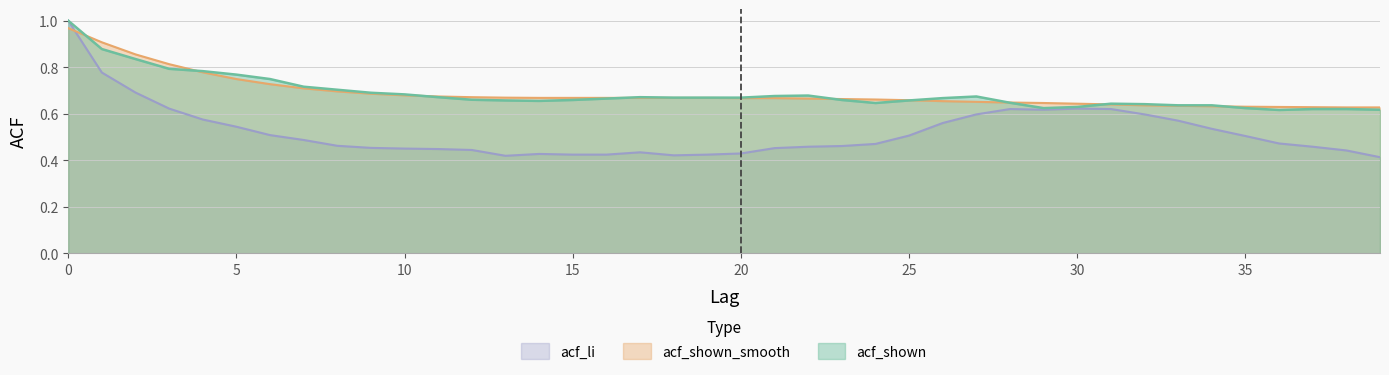

What is the difference between the acf_shown_smooth values at 2 and 12?

0.2